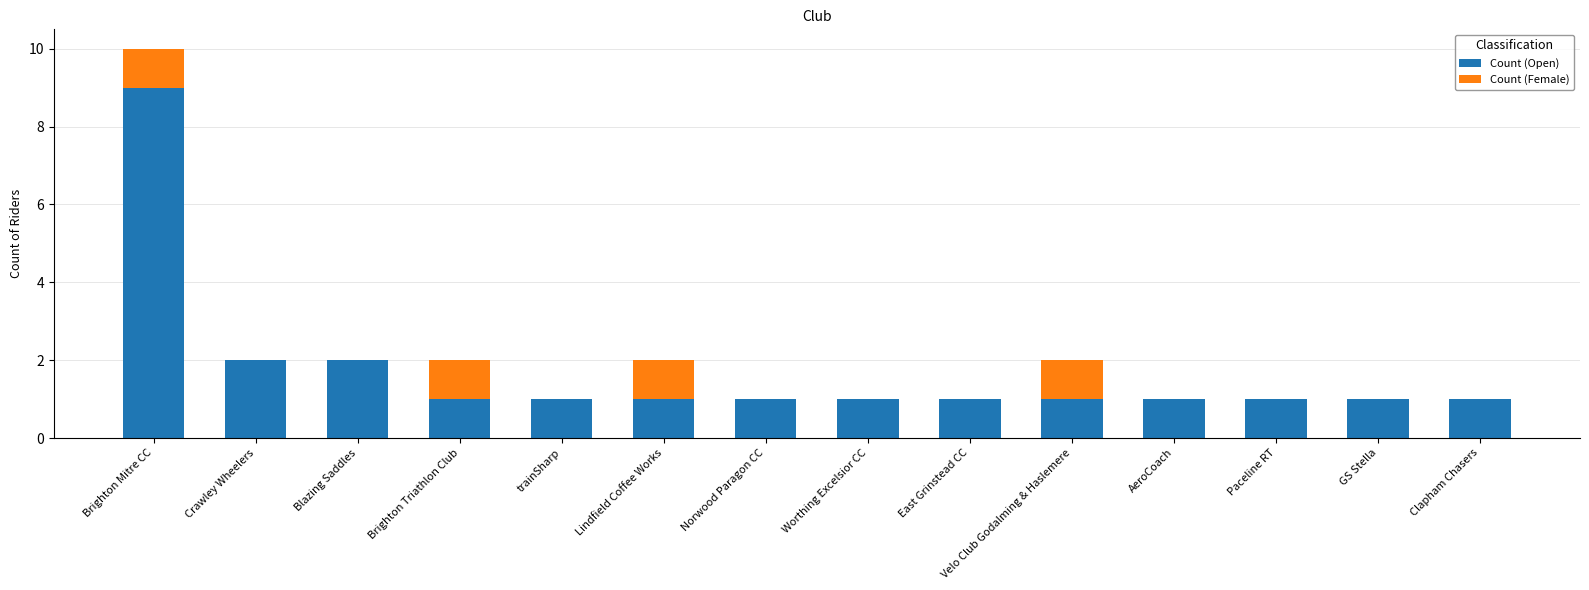

Is it true that Count (Open) equals 1 at Blazing Saddles?

False